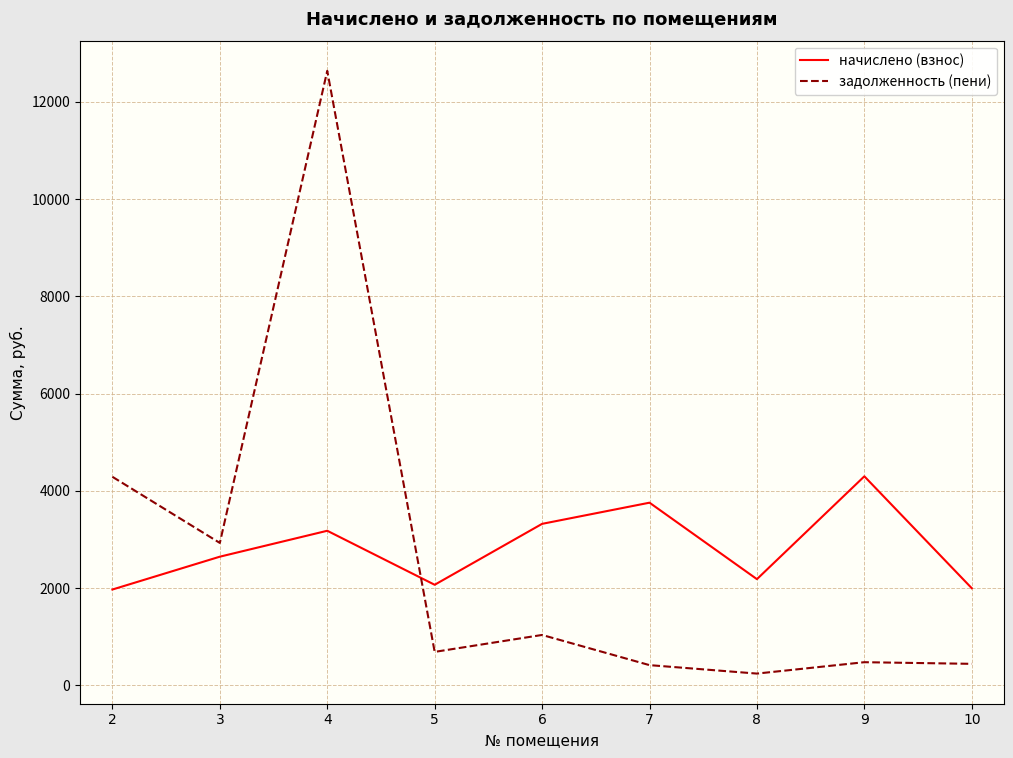

True or false: задолженность (пени) has more than 1 interior local peaks.

True